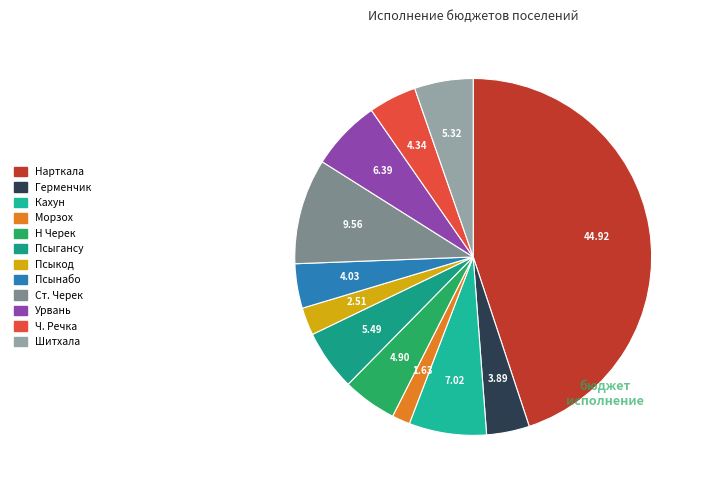

How many segments does this pie chart have?

12